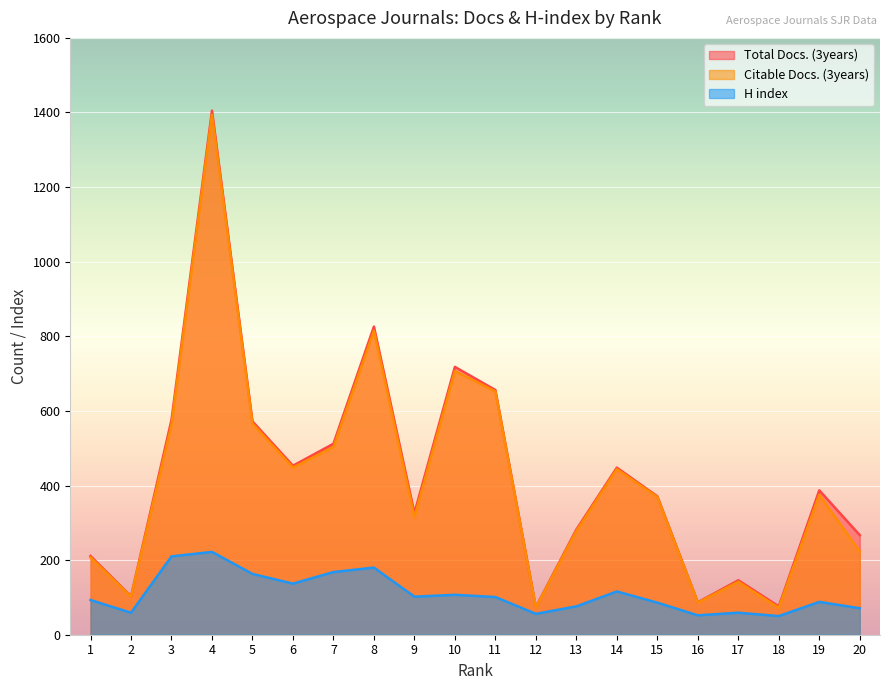

True or false: Total Docs. (3years) and H index cross at least once.

False